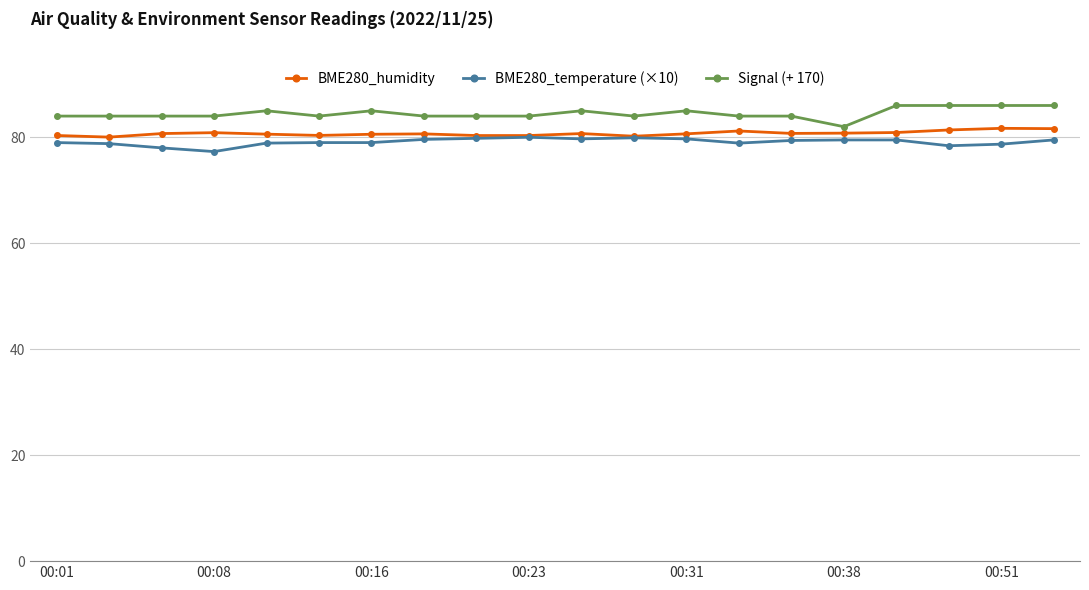

What is the value of the Signal (+ 170) point at the 20th from the left?

86.0